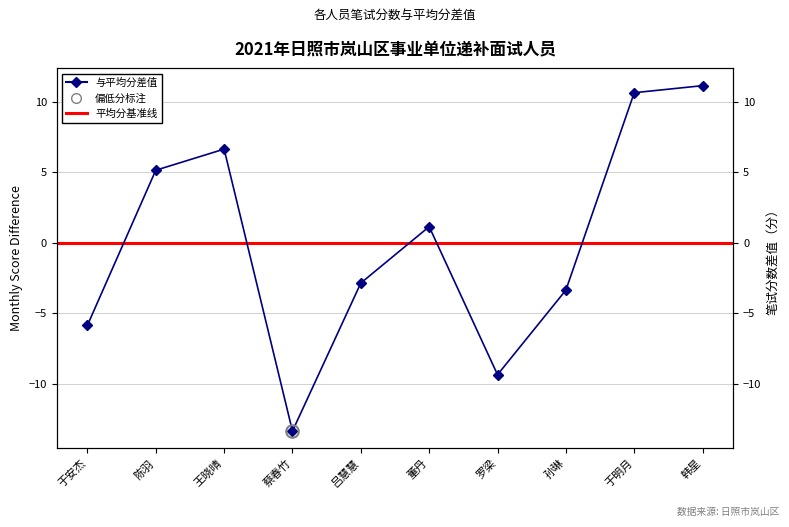

How many positive values are there?

5